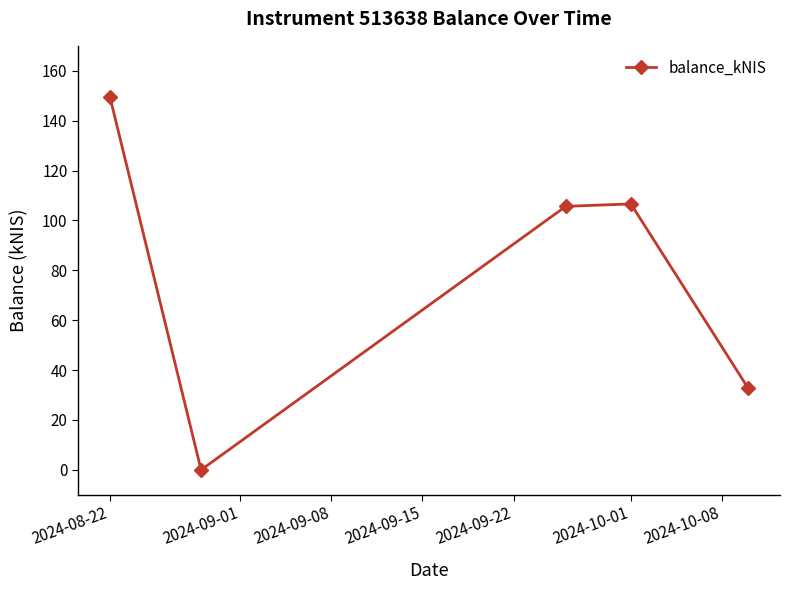

How many points are lower than both their immediate neighbors (excluding endpoints)?

1